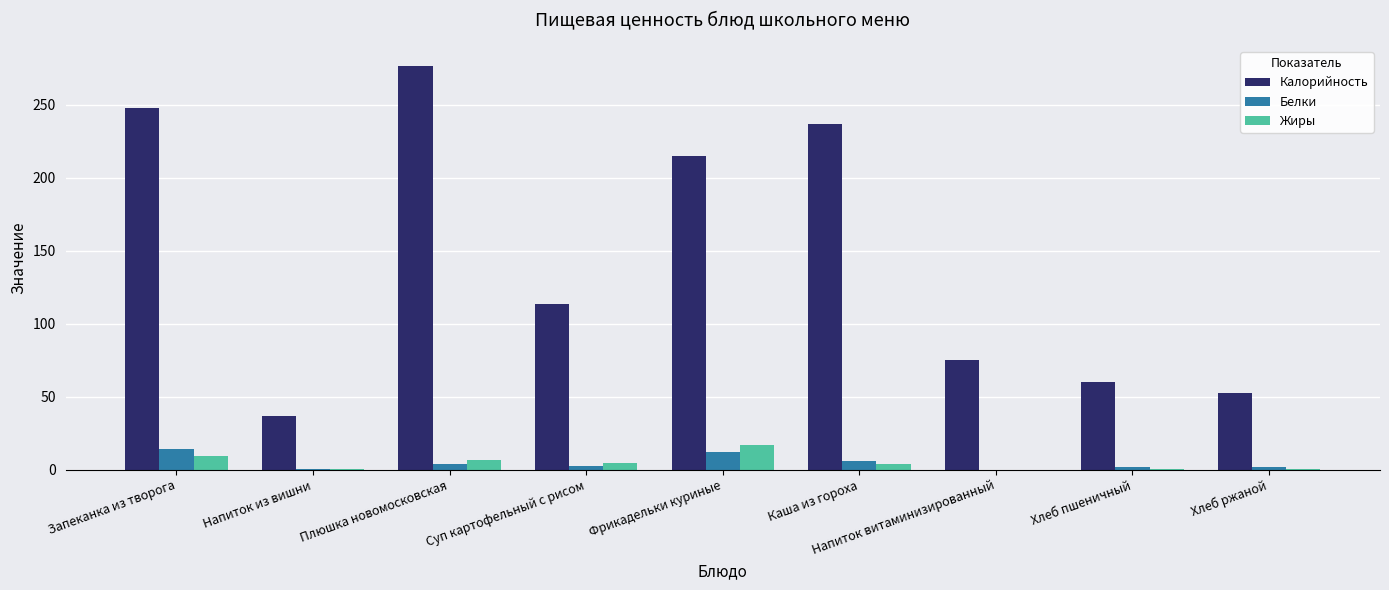

At which label is Калорийность closest to 156?

Суп картофельный с рисом